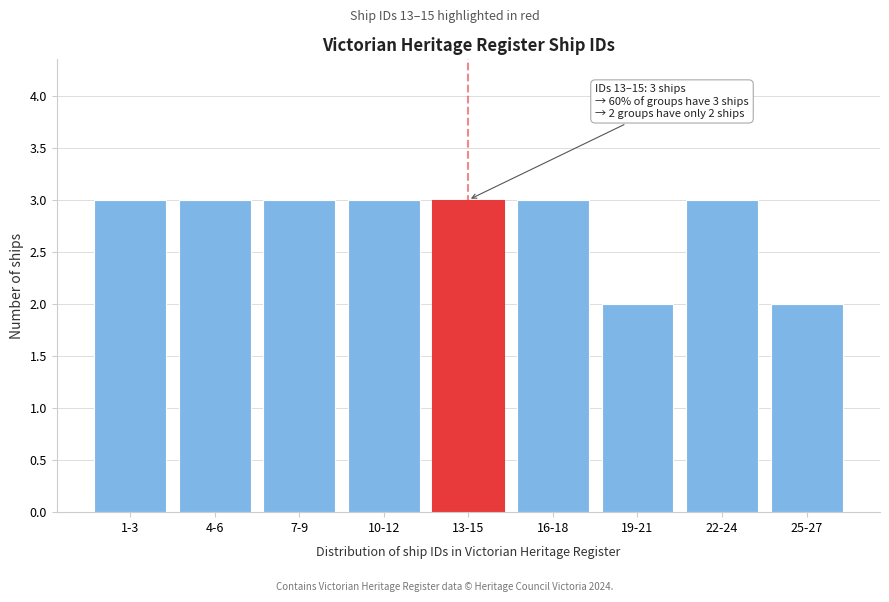

Reading left to right, what are all the values shown in this chart?

3	3	3	3	3	3	2	3	2